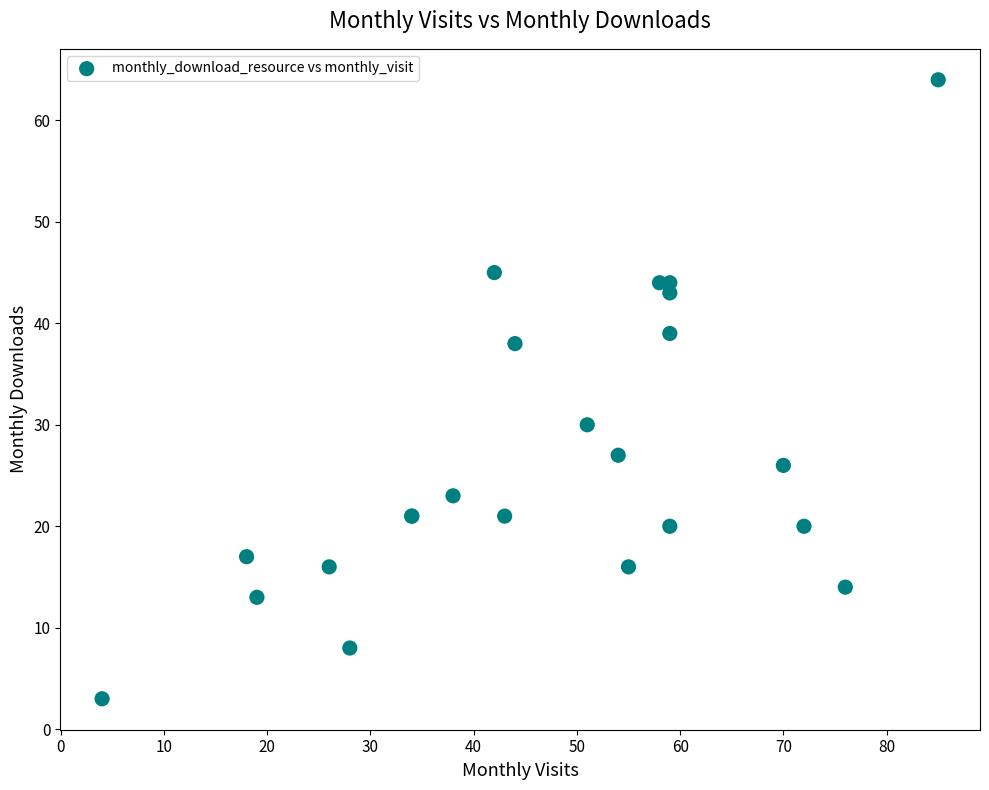

What Y value in the scatter plot is closest to 33?

30